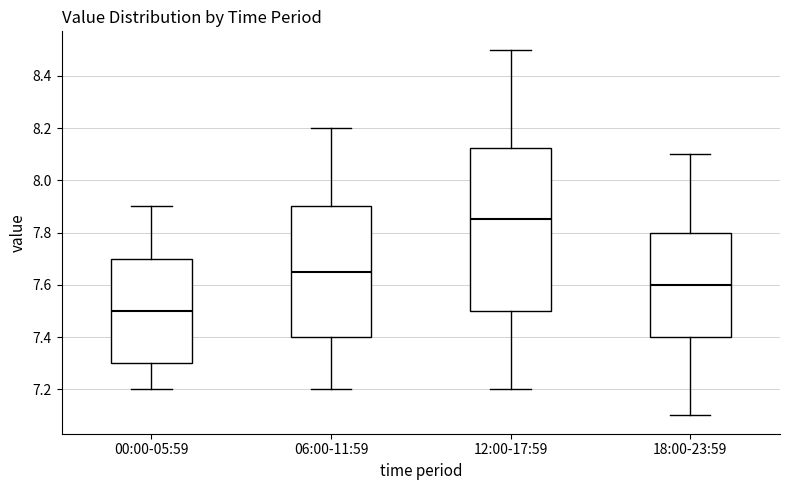

Reading left to right, read every box against the y-axis: the position of its median line, the range the box covers, and the ends of its whiskers. The values are not printed on the chart, so give them approximately, as read against the axis.

00:00-05:59: median 7.50, box 7.30 to 7.70, whiskers 7.20 to 7.90
06:00-11:59: median 7.66, box 7.40 to 7.90, whiskers 7.20 to 8.20
12:00-17:59: median 7.86, box 7.50 to 8.12, whiskers 7.20 to 8.50
18:00-23:59: median 7.60, box 7.40 to 7.80, whiskers 7.10 to 8.10